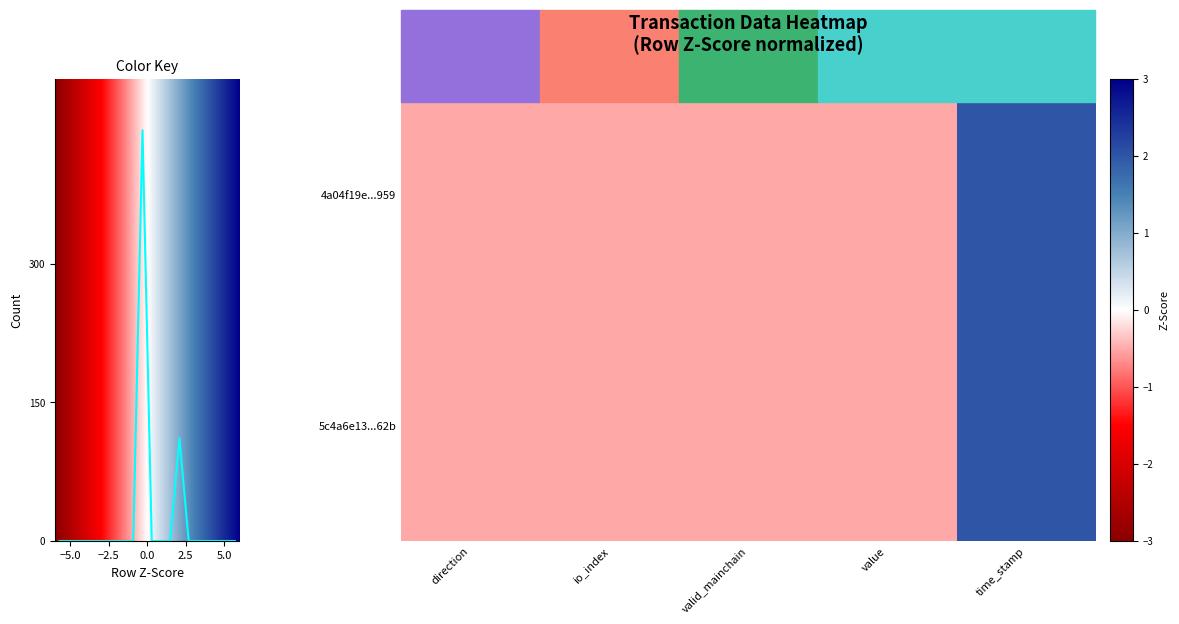

Which category has the highest value in the 4a04f19e...959 series?

time_stamp